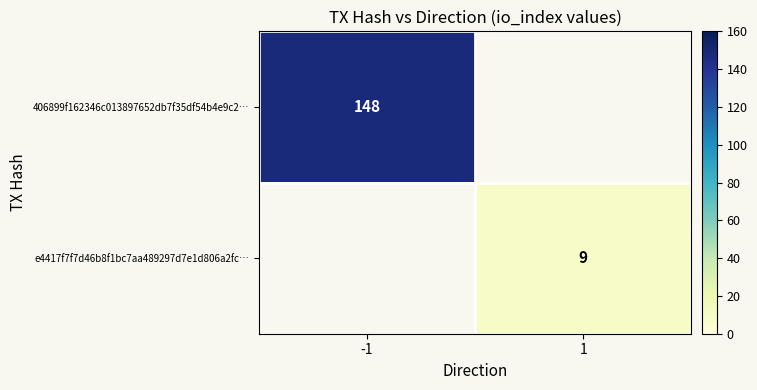

True or false: e4417f7f7d46b8f1bc7aa489297d7e1d806a2fc… has a value of 13.0 at 1.

False